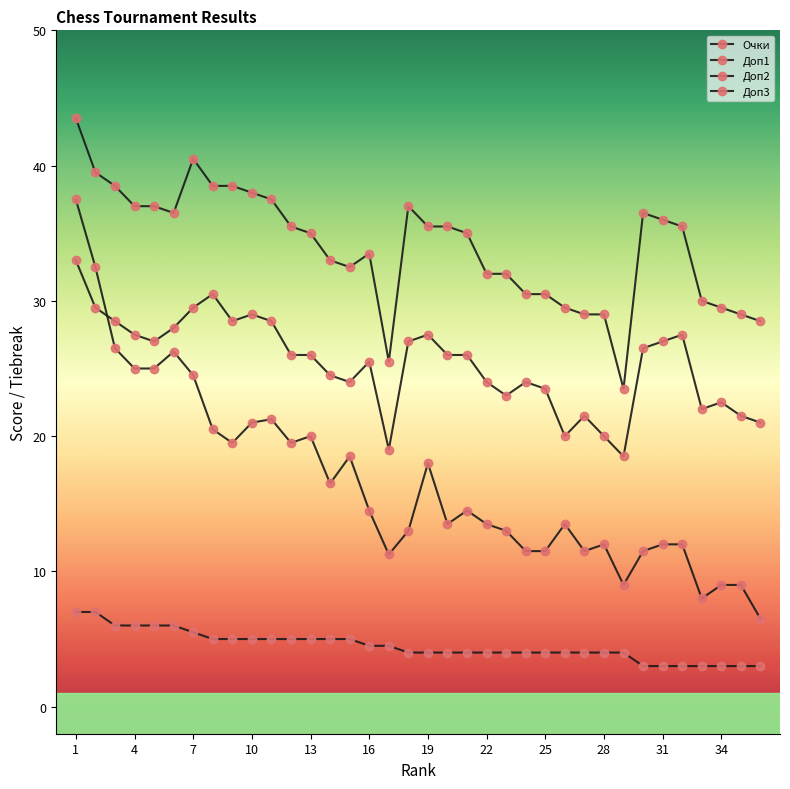

Which series has the largest total across all categories?

Доп1